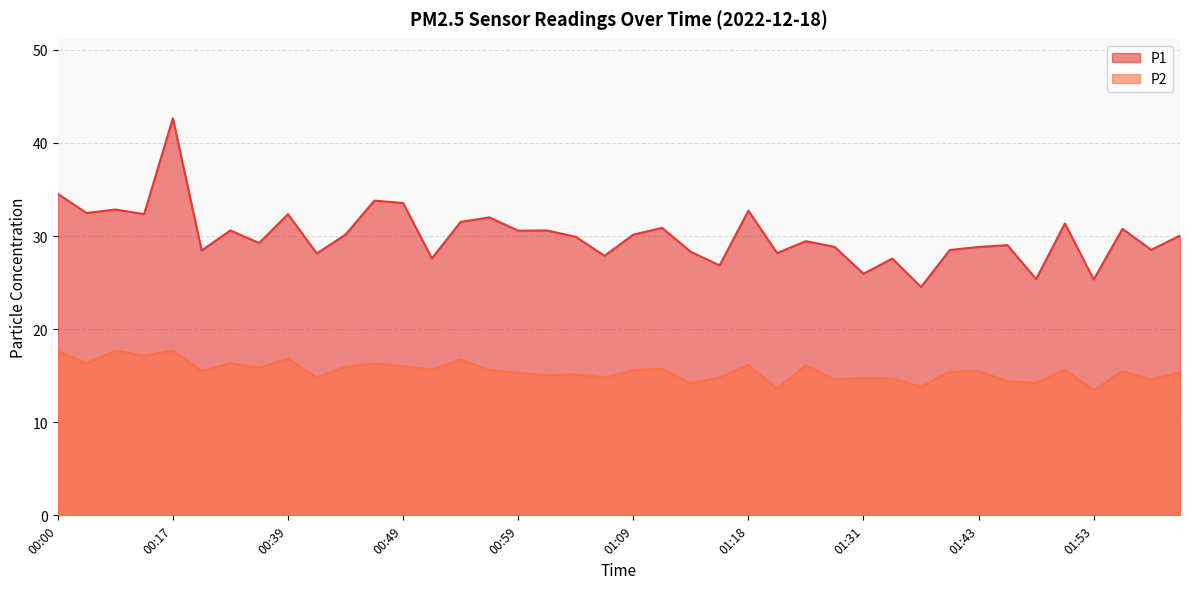

The value of P2 at 01:23 is 2.9. True or false?

False